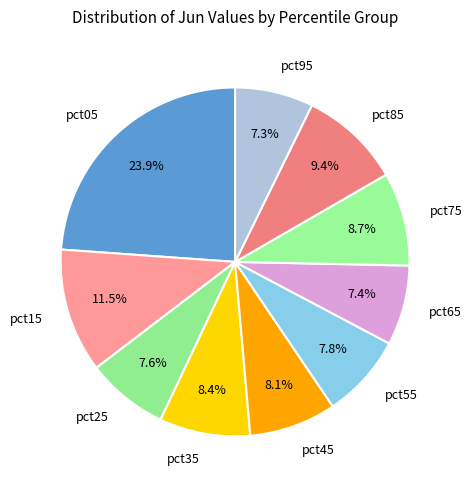

The pct65 slice represents 22% of the pie. True or false?

False